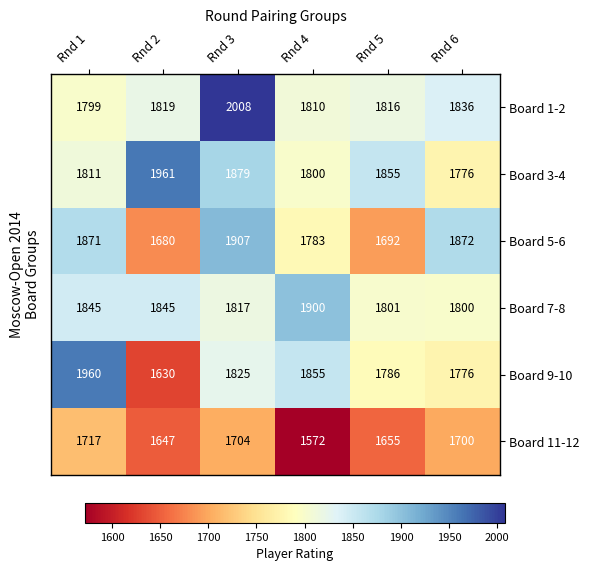

Is it true that Board 7-8 equals 1801 at Rnd 5?

True